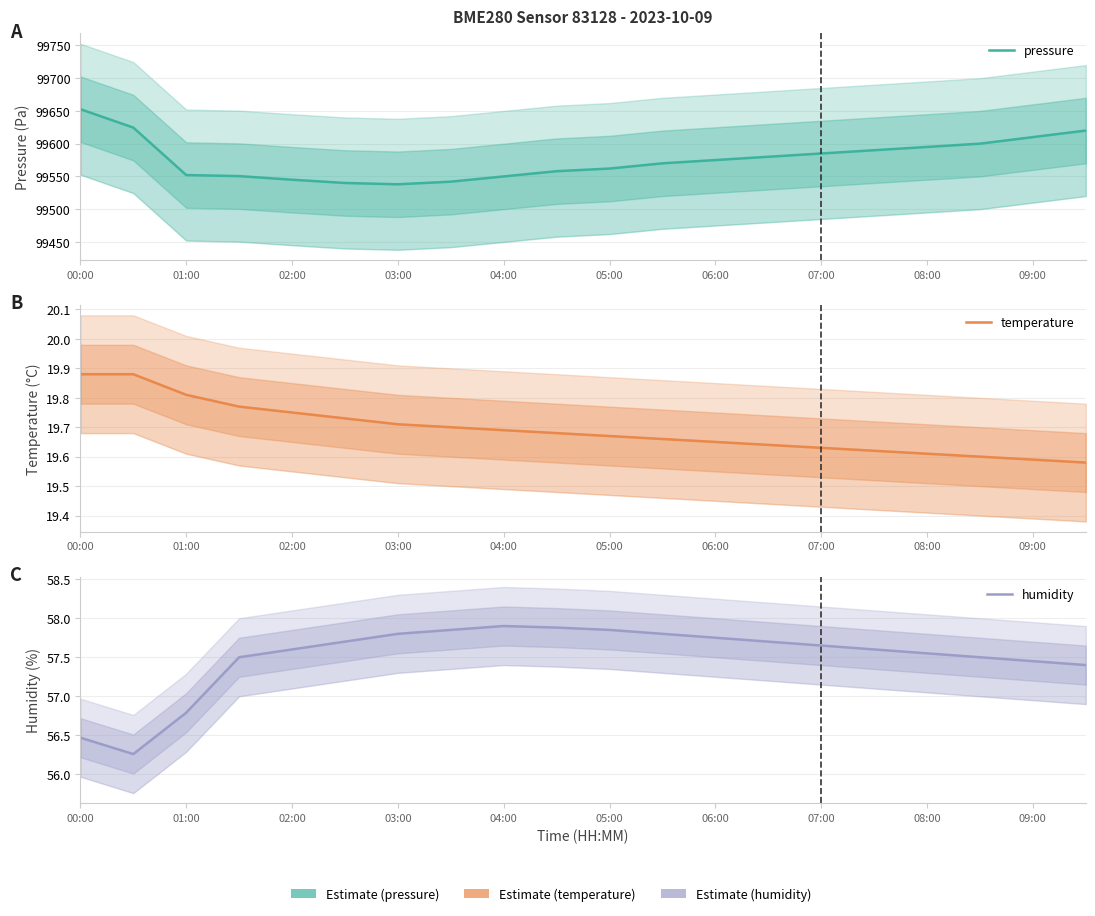

At 07:00, list the series in order from largest to smallest.

pressure, humidity, temperature